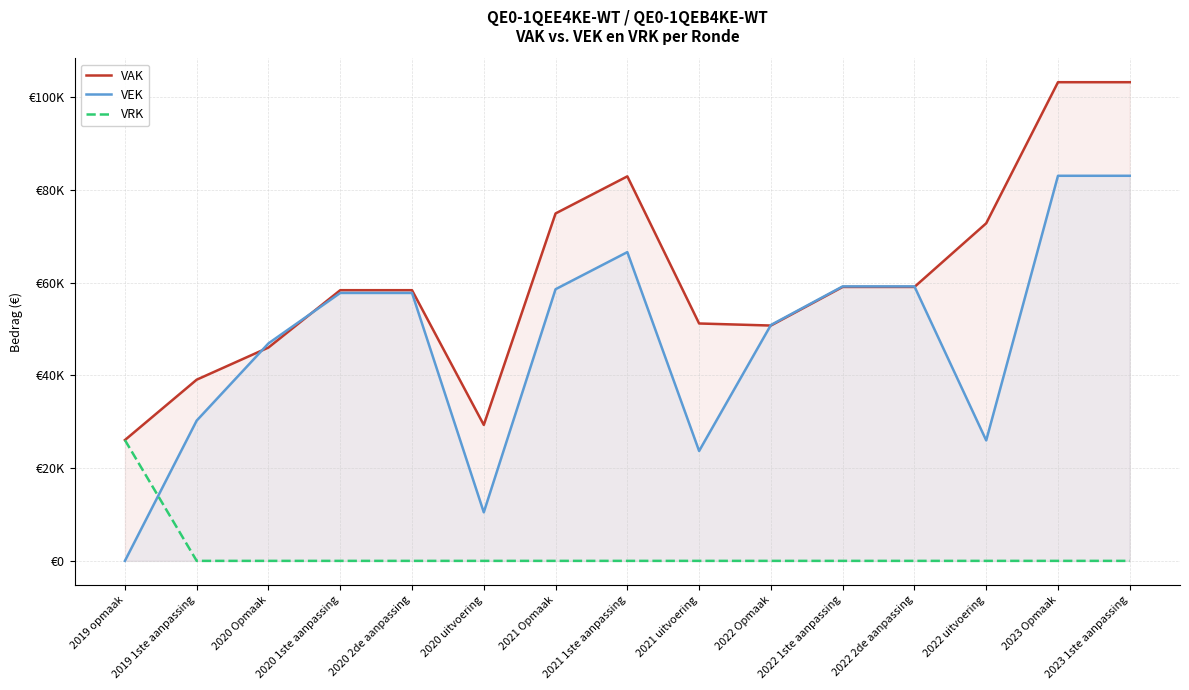

What is the label of the 3rd point from the left?

2020 Opmaak